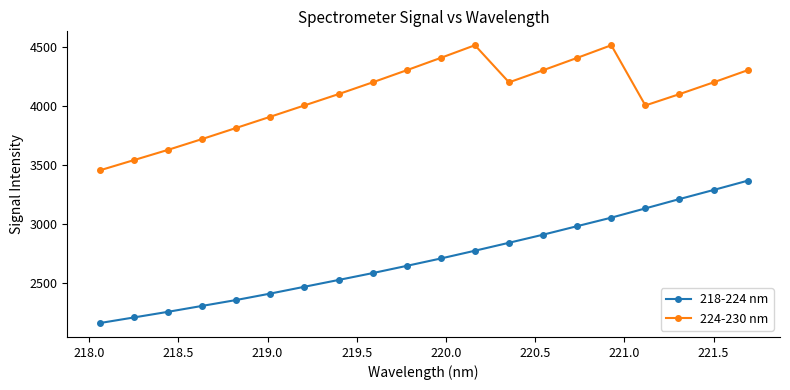

Which series has the largest total across all categories?

224-230 nm